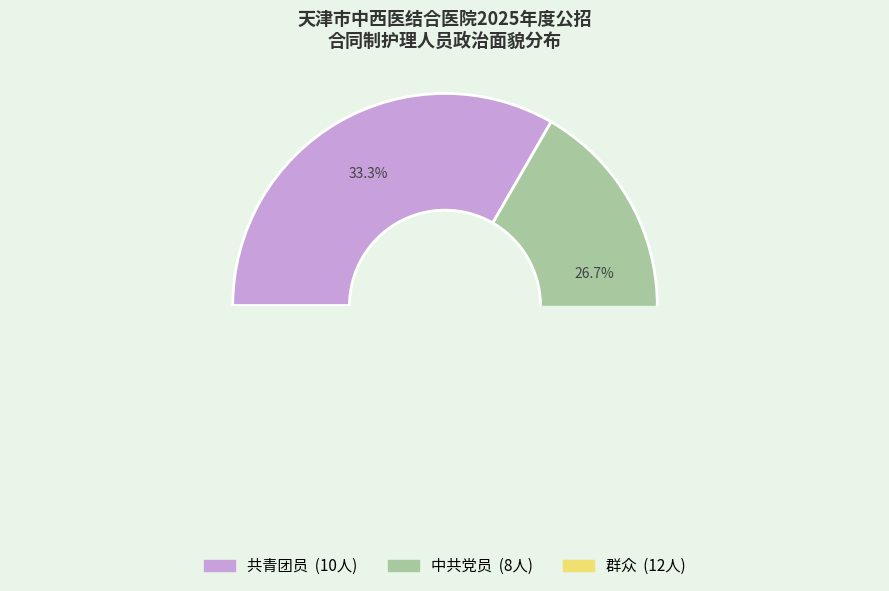

The 群众 slice represents 40% of the pie. True or false?

True